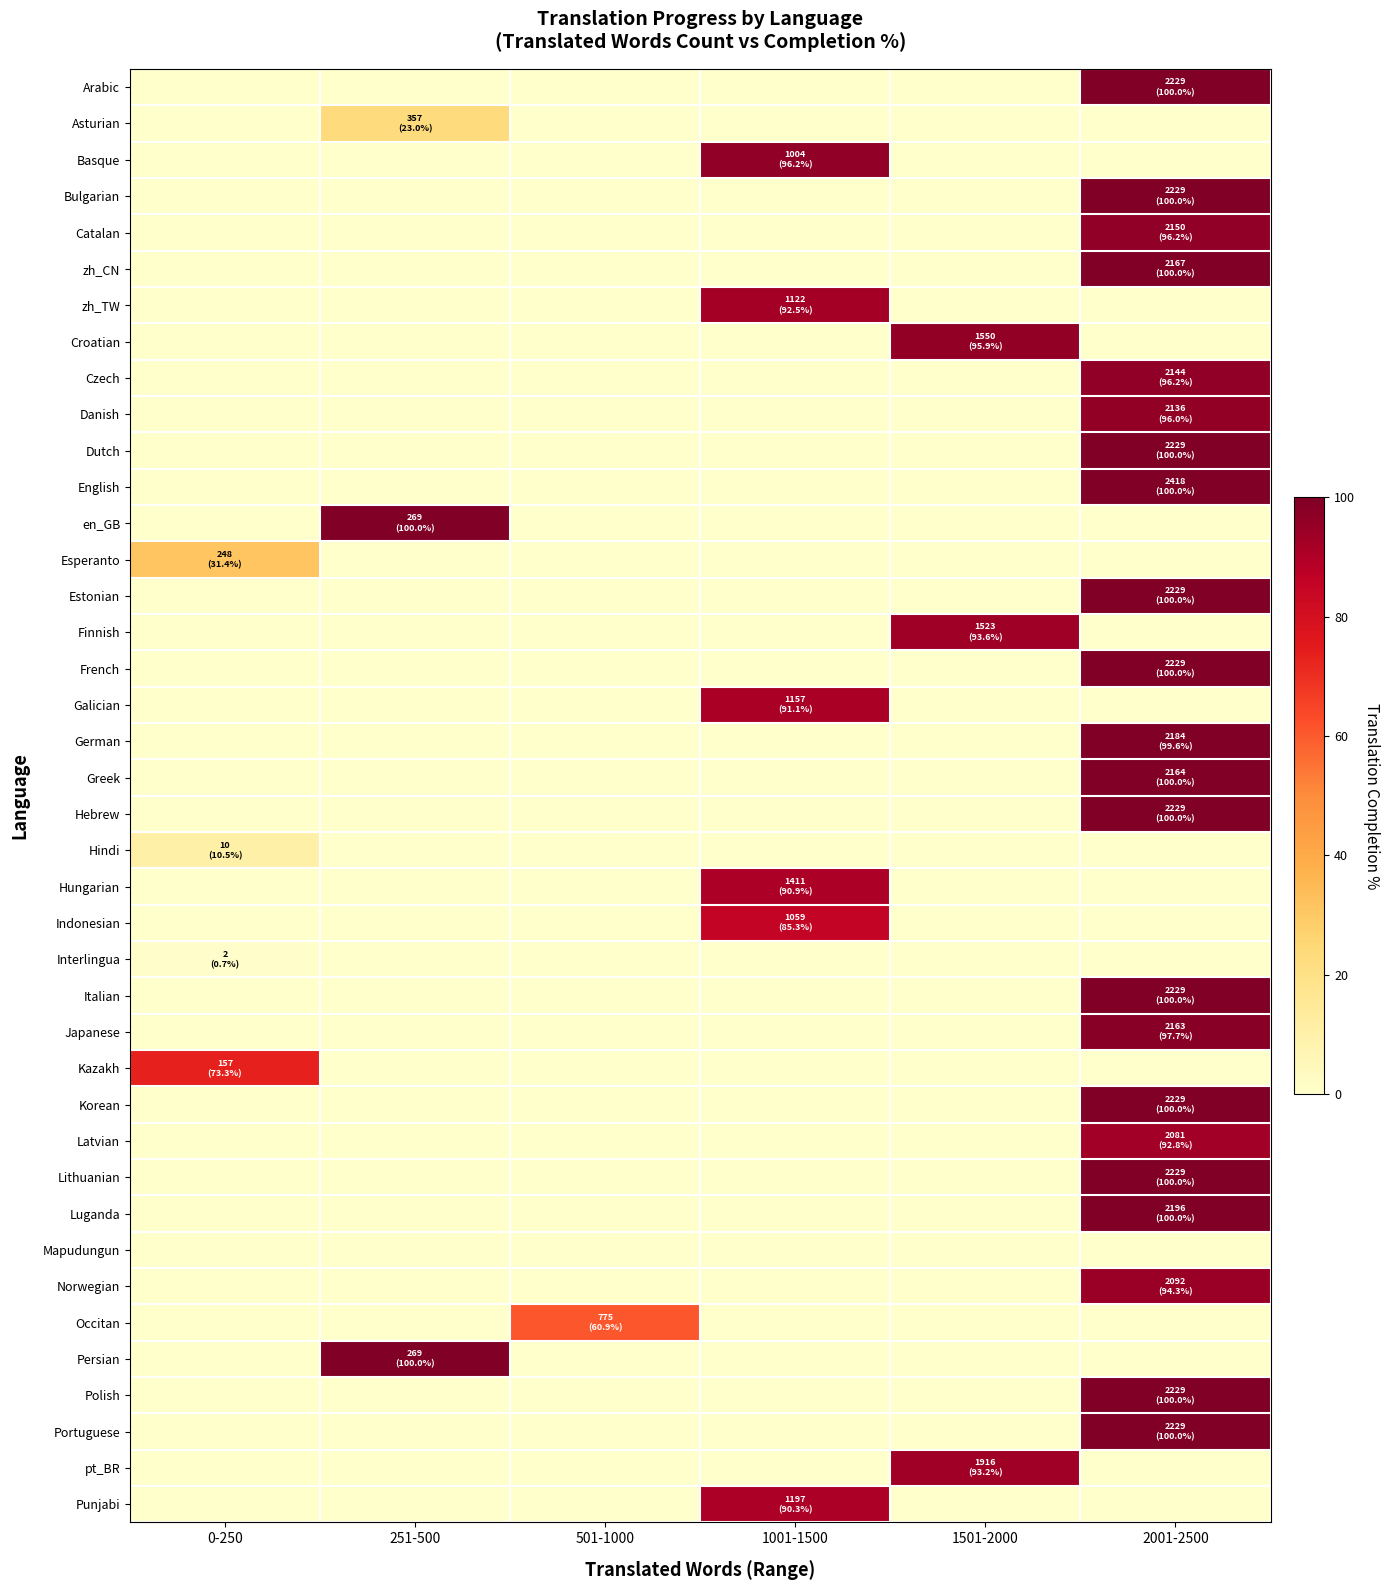

What is the total value across all series at 0-250?

115.9